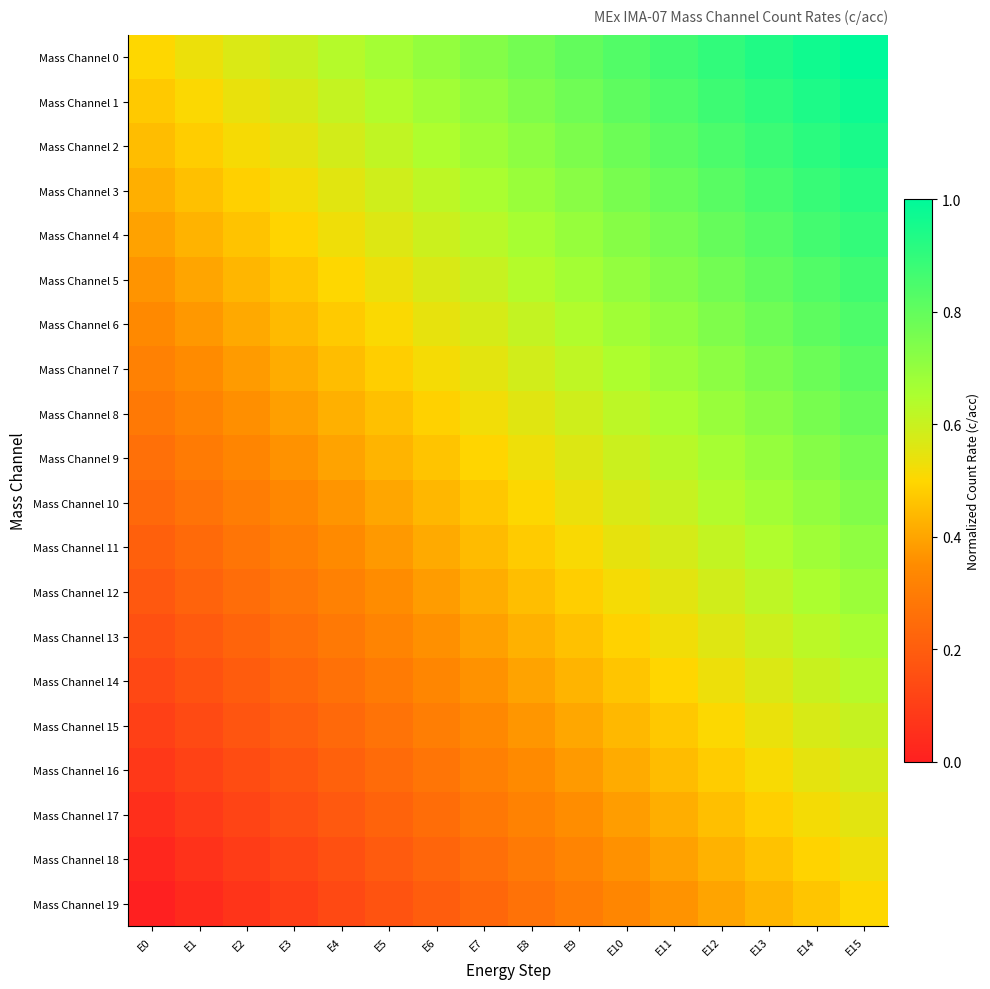

Which series changed the most between E2 and E7?

Mass Channel 0